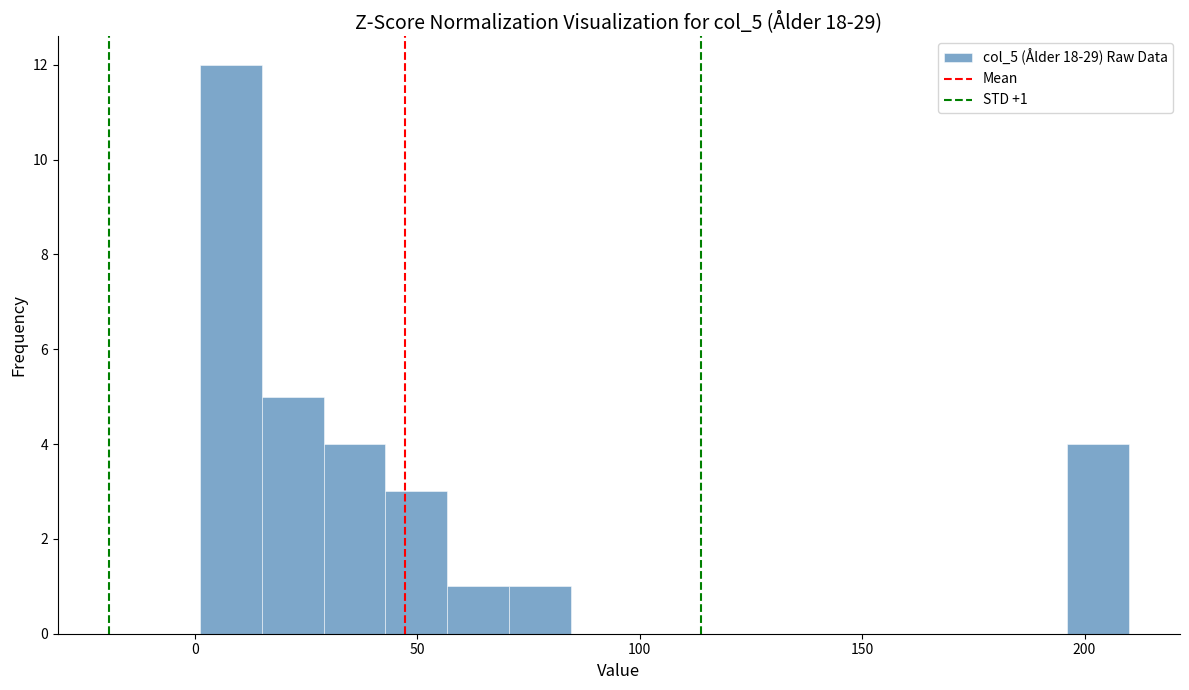

Read against the x-axis, roughly where is the centre of the tallest bar?

10